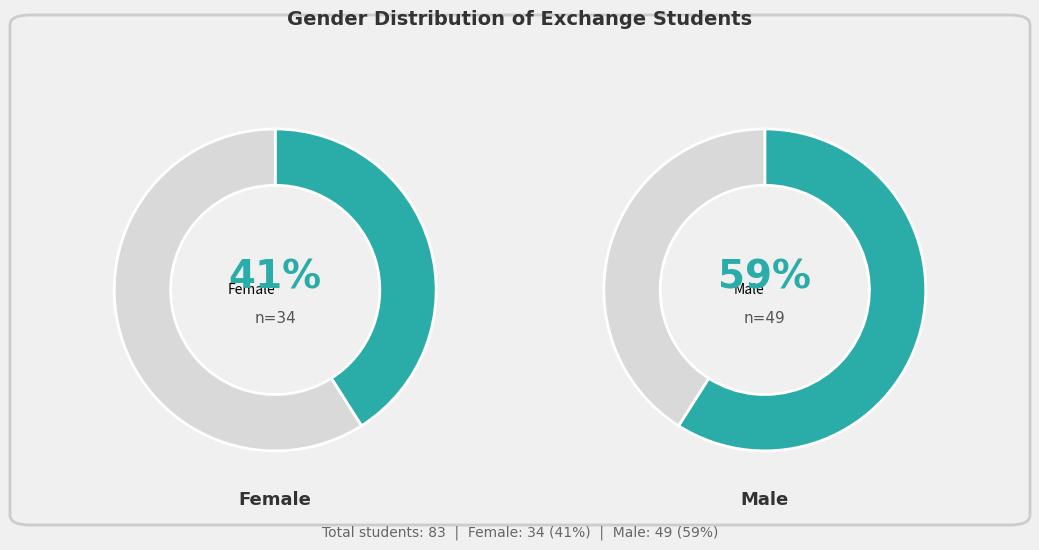

What is the change in value from Female to Male?

+15